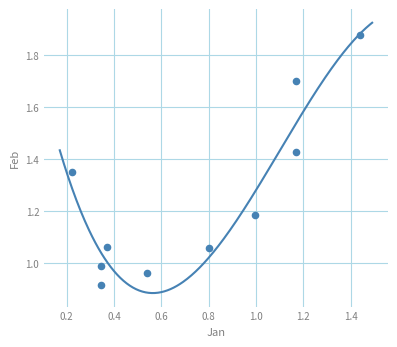

What is the average X value?

0.7